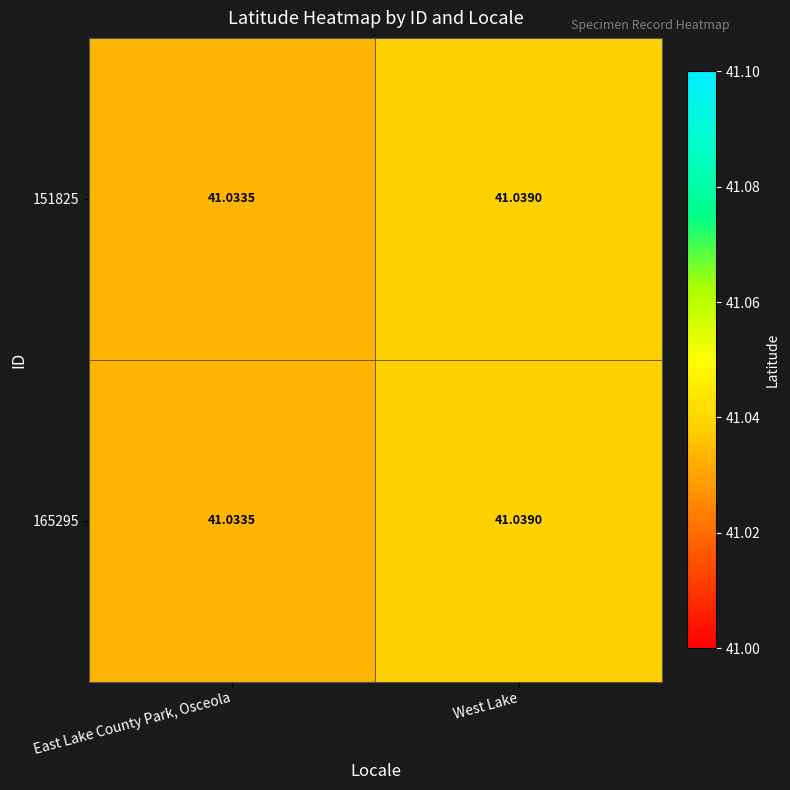

Where is 151825 nearest to the value 41?

East Lake County Park, Osceola